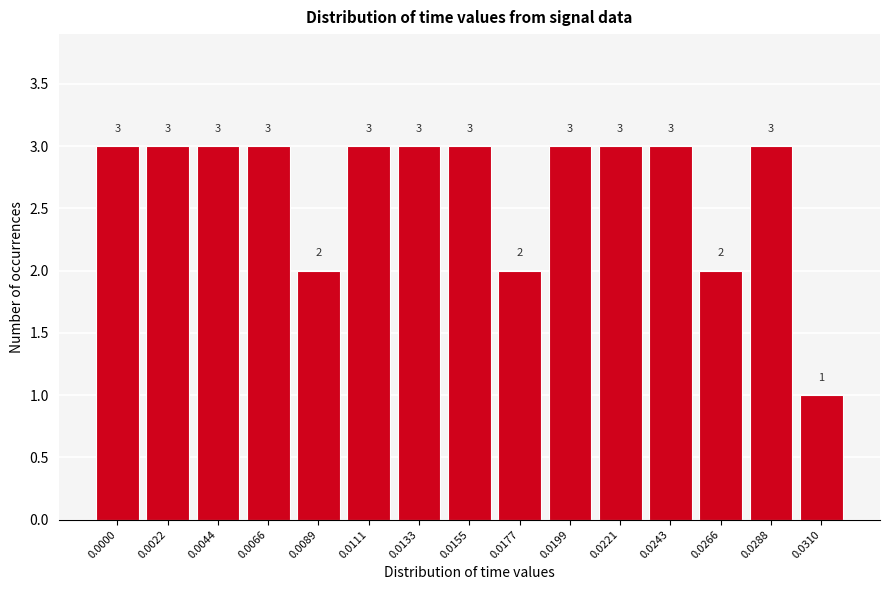

Reading right to left, extract all data points from this chart.

0.0310=1	0.0288=3	0.0266=2	0.0243=3	0.0221=3	0.0199=3	0.0177=2	0.0155=3	0.0133=3	0.0111=3	0.0089=2	0.0066=3	0.0044=3	0.0022=3	0.0000=3